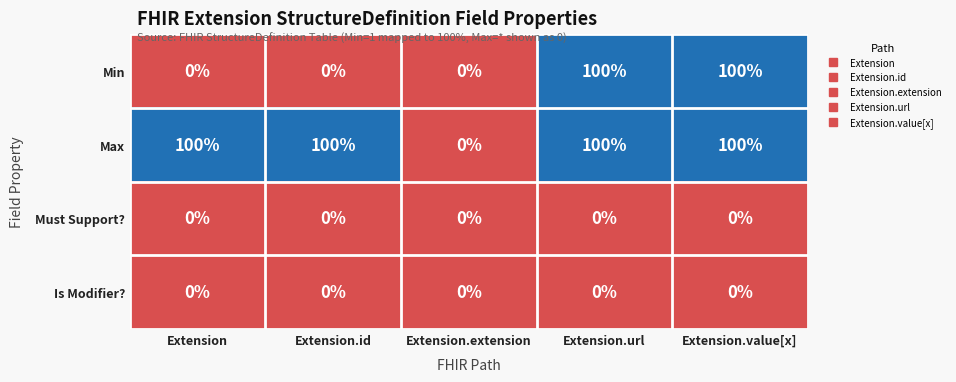

How many data points does each series have?

5